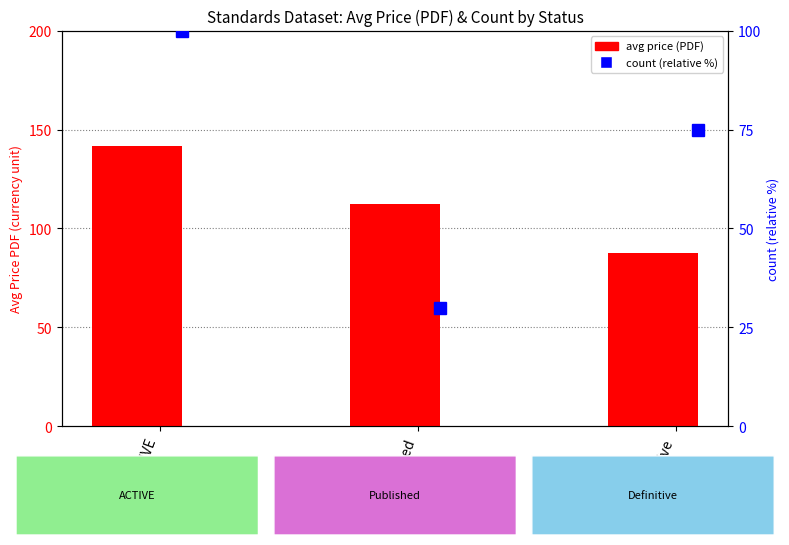

True or false: the data shows 87.4 at Definitive.

True